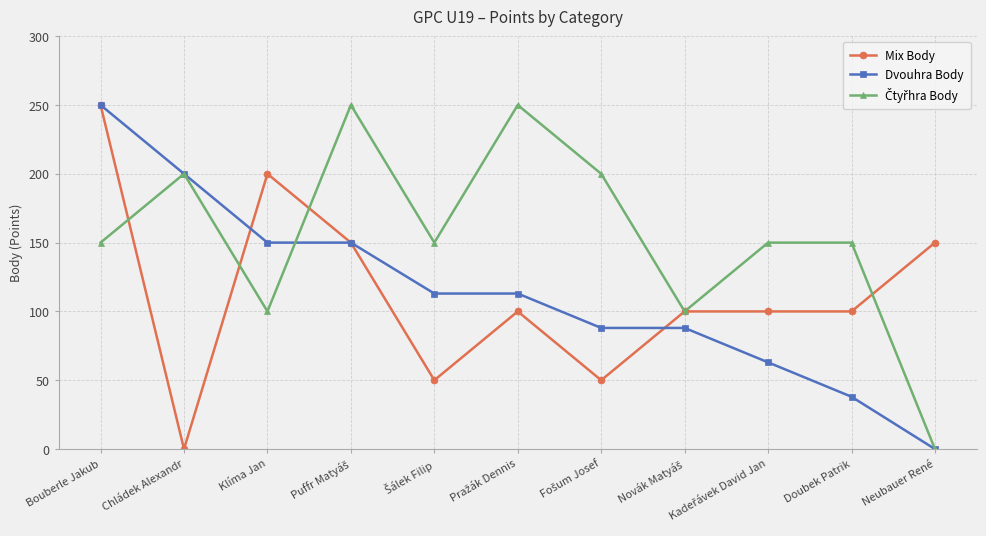

Is it true that Mix Body equals 362 at Bouberle Jakub?

False